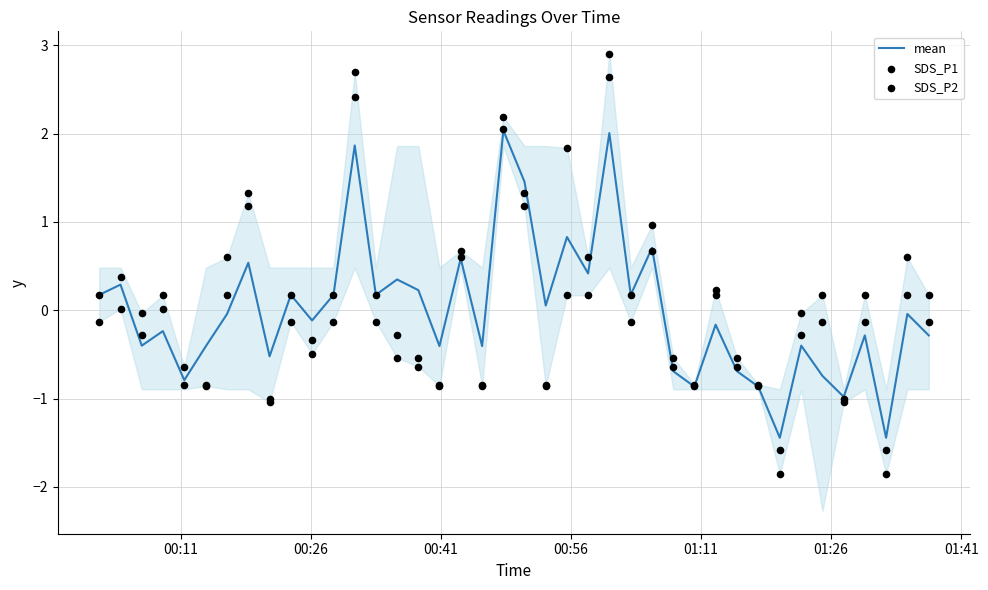

Is the value of SDS_P1 at 27 greater than the value of mean at 25?

No